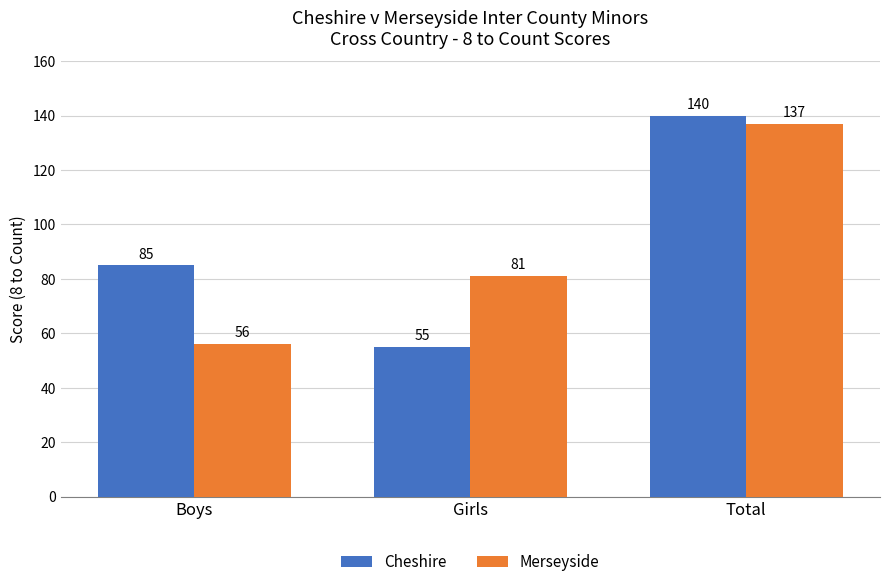

Reading left to right, list all the values displayed in this chart.

Cheshire: Boys=85	Girls=55	Total=140
Merseyside: Boys=56	Girls=81	Total=137